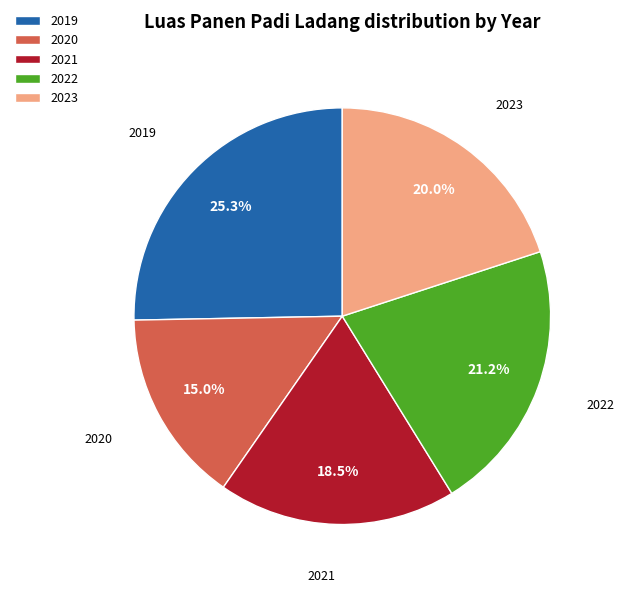

Does any single category account for the majority?

No